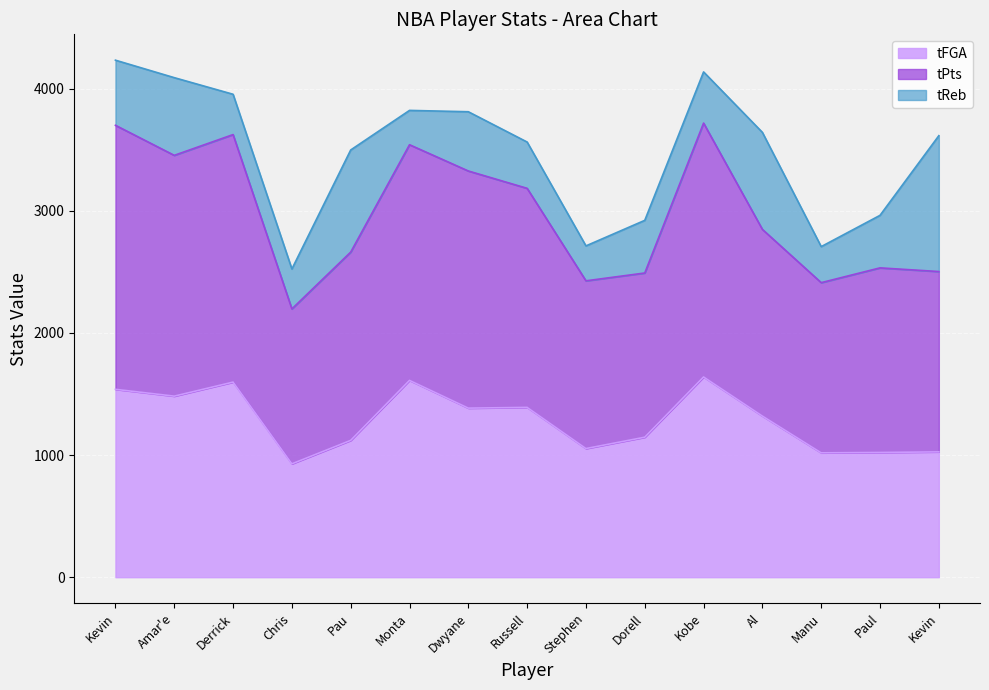

True or false: tFGA has more than 1 points higher than both neighbors.

True